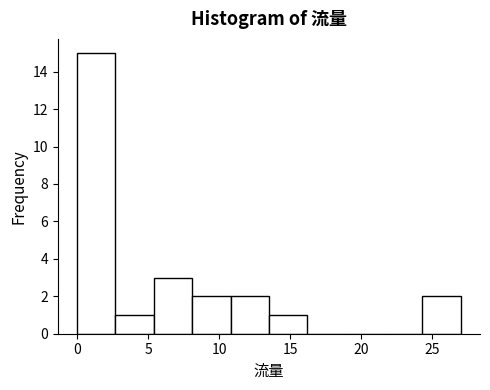

Which range on the x-axis has the tallest bar?

0.0 to 2.7